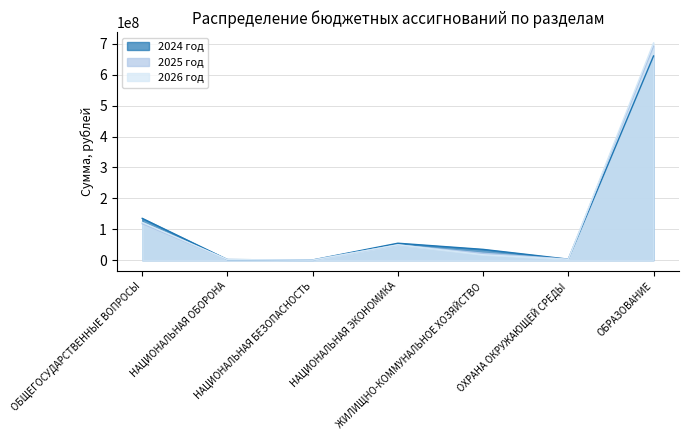

What are all the series names shown in the legend?

2024 год, 2025 год, 2026 год